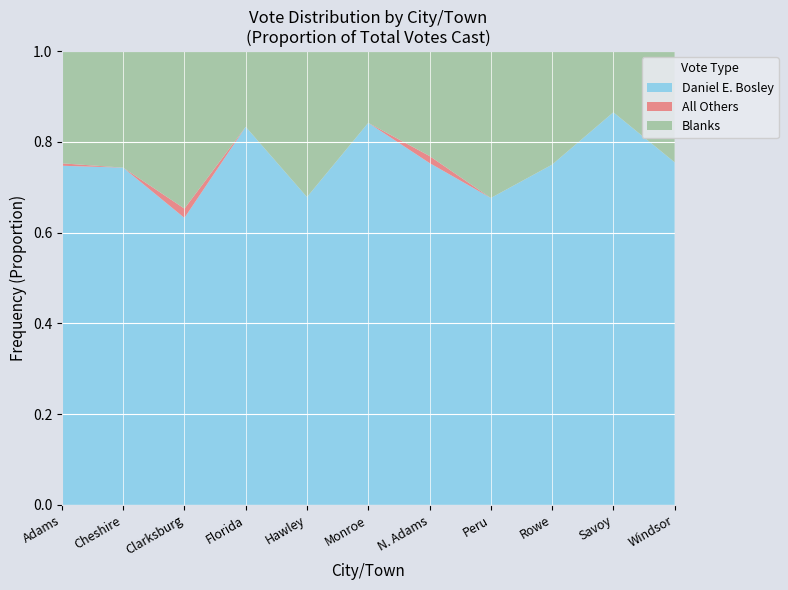

Which category has the highest value in the Daniel E. Bosley series?

Savoy